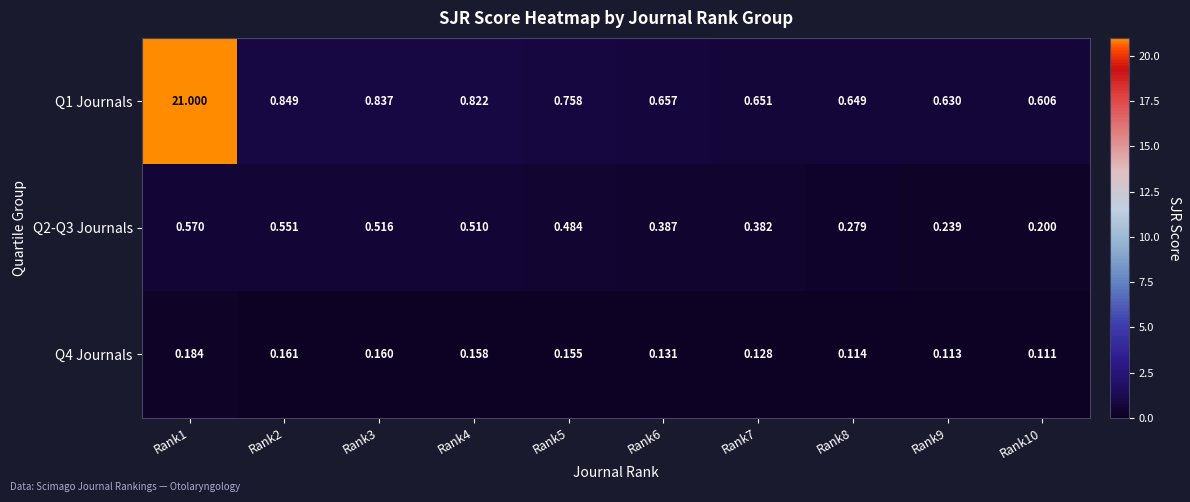

Which series has the widest spread of values?

Q1 Journals